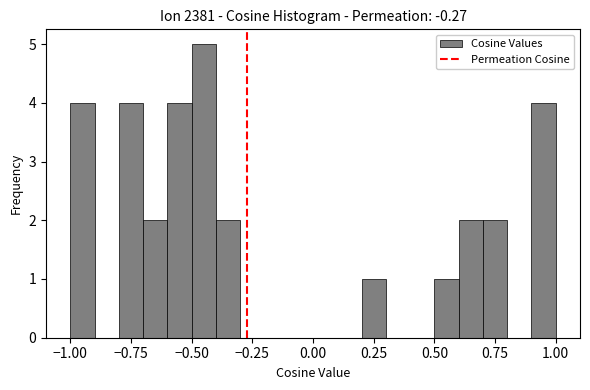

Around what value on the x-axis is the tallest bar? Give the approximate position of its centre, as read against the axis.

-0.45